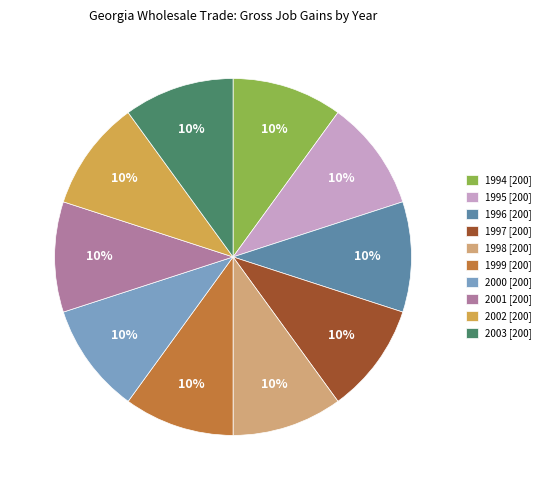

To the nearest percent, what is the average slice percentage?

10%